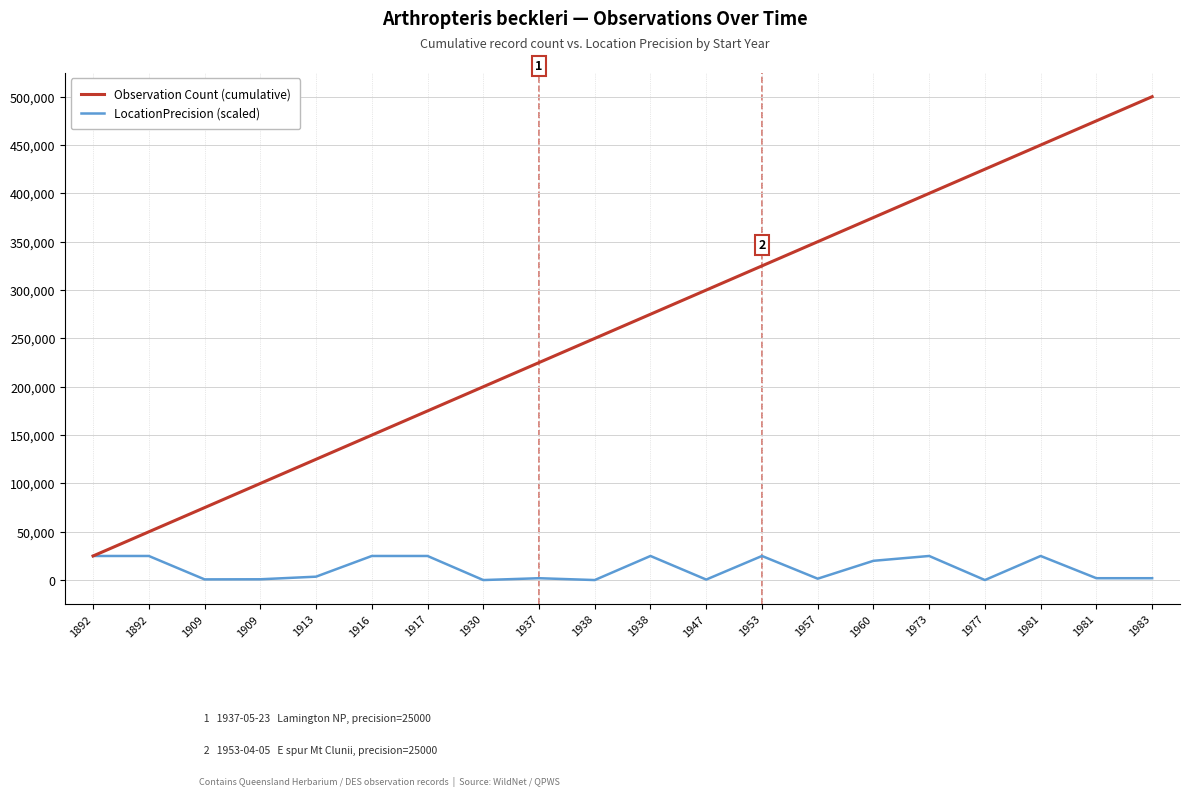

Reading left to right, transcribe all the data shown in this chart.

Observation Count (cumulative): 1892=25000	1892=50000	1909=75000	1909=100000	1913=125000	1916=150000	1917=175000	1930=200000	1937=225000	1938=250000	1938=275000	1947=300000	1953=325000	1957=350000	1960=375000	1973=400000	1977=425000	1981=450000	1981=475000	1983=500000
LocationPrecision (scaled): 1892=25000	1892=25000	1909=800	1909=900	1913=3600	1916=25000	1917=25000	1930=100	1937=2000	1938=100	1938=25000	1947=600	1953=25000	1957=1500	1960=20000	1973=25000	1977=100	1981=25000	1981=2000	1983=2000